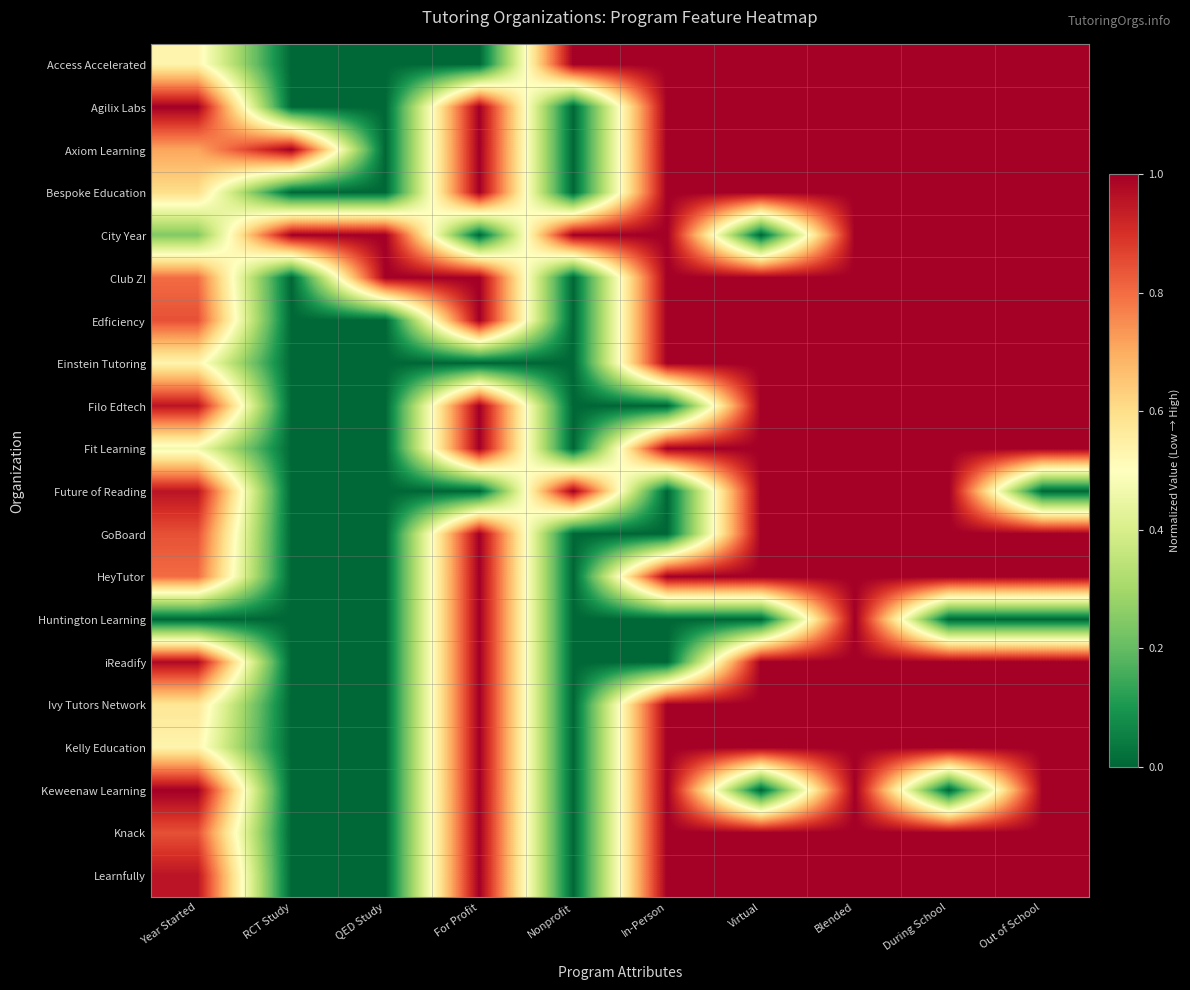

Reading left to right, list all the values displayed in this chart.

Access Accelerated: Year Started=0.5	RCT Study=0.0	QED Study=0.0	For Profit=0.0	Nonprofit=1.0	In-Person=1.0	Virtual=1.0	Blended=1.0	During School=1.0	Out of School=1.0
Agilix Labs: Year Started=1.0	RCT Study=0.0	QED Study=0.0	For Profit=1.0	Nonprofit=0.0	In-Person=1.0	Virtual=1.0	Blended=1.0	During School=1.0	Out of School=1.0
Axiom Learning: Year Started=0.7	RCT Study=1.0	QED Study=0.0	For Profit=1.0	Nonprofit=0.0	In-Person=1.0	Virtual=1.0	Blended=1.0	During School=1.0	Out of School=1.0
Bespoke Education: Year Started=0.6	RCT Study=0.0	QED Study=0.0	For Profit=1.0	Nonprofit=0.0	In-Person=1.0	Virtual=1.0	Blended=1.0	During School=1.0	Out of School=1.0
City Year: Year Started=0.2	RCT Study=1.0	QED Study=1.0	For Profit=0.0	Nonprofit=1.0	In-Person=1.0	Virtual=0.0	Blended=1.0	During School=1.0	Out of School=1.0
Club Z!: Year Started=0.8	RCT Study=0.0	QED Study=1.0	For Profit=1.0	Nonprofit=0.0	In-Person=1.0	Virtual=1.0	Blended=1.0	During School=1.0	Out of School=1.0
Edficiency: Year Started=0.8	RCT Study=0.0	QED Study=0.0	For Profit=1.0	Nonprofit=0.0	In-Person=1.0	Virtual=1.0	Blended=1.0	During School=1.0	Out of School=1.0
Einstein Tutoring: Year Started=0.5	RCT Study=0.0	QED Study=0.0	For Profit=0.0	Nonprofit=0.0	In-Person=1.0	Virtual=1.0	Blended=1.0	During School=1.0	Out of School=1.0
Filo Edtech: Year Started=1.0	RCT Study=0.0	QED Study=0.0	For Profit=1.0	Nonprofit=0.0	In-Person=0.0	Virtual=1.0	Blended=1.0	During School=1.0	Out of School=1.0
Fit Learning: Year Started=0.5	RCT Study=0.0	QED Study=0.0	For Profit=1.0	Nonprofit=0.0	In-Person=1.0	Virtual=1.0	Blended=1.0	During School=1.0	Out of School=1.0
Future of Reading: Year Started=1.0	RCT Study=0.0	QED Study=0.0	For Profit=0.0	Nonprofit=1.0	In-Person=0.0	Virtual=1.0	Blended=1.0	During School=1.0	Out of School=0.0
GoBoard: Year Started=0.8	RCT Study=0.0	QED Study=0.0	For Profit=1.0	Nonprofit=0.0	In-Person=0.0	Virtual=1.0	Blended=1.0	During School=1.0	Out of School=1.0
HeyTutor: Year Started=0.8	RCT Study=0.0	QED Study=0.0	For Profit=1.0	Nonprofit=0.0	In-Person=1.0	Virtual=1.0	Blended=1.0	During School=1.0	Out of School=1.0
Huntington Learning: Year Started=0.0	RCT Study=0.0	QED Study=0.0	For Profit=1.0	Nonprofit=0.0	In-Person=0.0	Virtual=0.0	Blended=1.0	During School=0.0	Out of School=0.0
iReadify: Year Started=1.0	RCT Study=0.0	QED Study=0.0	For Profit=1.0	Nonprofit=0.0	In-Person=0.0	Virtual=1.0	Blended=1.0	During School=1.0	Out of School=1.0
Ivy Tutors Network: Year Started=0.6	RCT Study=0.0	QED Study=0.0	For Profit=1.0	Nonprofit=0.0	In-Person=1.0	Virtual=1.0	Blended=1.0	During School=1.0	Out of School=1.0
Kelly Education: Year Started=0.5	RCT Study=0.0	QED Study=0.0	For Profit=1.0	Nonprofit=0.0	In-Person=1.0	Virtual=1.0	Blended=1.0	During School=1.0	Out of School=1.0
Keweenaw Learning: Year Started=1.0	RCT Study=0.0	QED Study=0.0	For Profit=1.0	Nonprofit=0.0	In-Person=1.0	Virtual=0.0	Blended=1.0	During School=0.0	Out of School=1.0
Knack: Year Started=0.8	RCT Study=0.0	QED Study=0.0	For Profit=1.0	Nonprofit=0.0	In-Person=1.0	Virtual=1.0	Blended=1.0	During School=1.0	Out of School=1.0
Learnfully: Year Started=1.0	RCT Study=0.0	QED Study=0.0	For Profit=1.0	Nonprofit=0.0	In-Person=1.0	Virtual=1.0	Blended=1.0	During School=1.0	Out of School=1.0